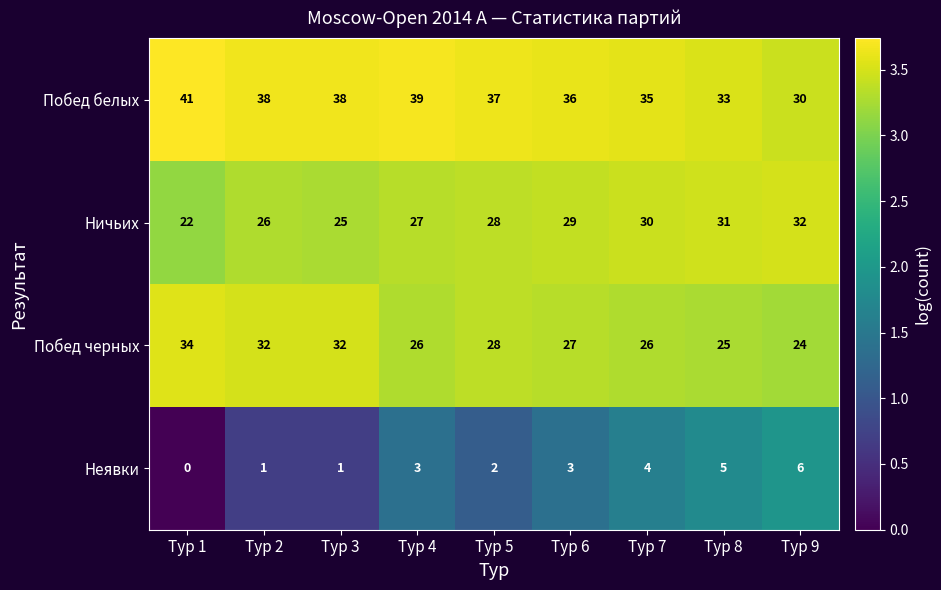

At which label does Побед черных reach its minimum?

Тур 9